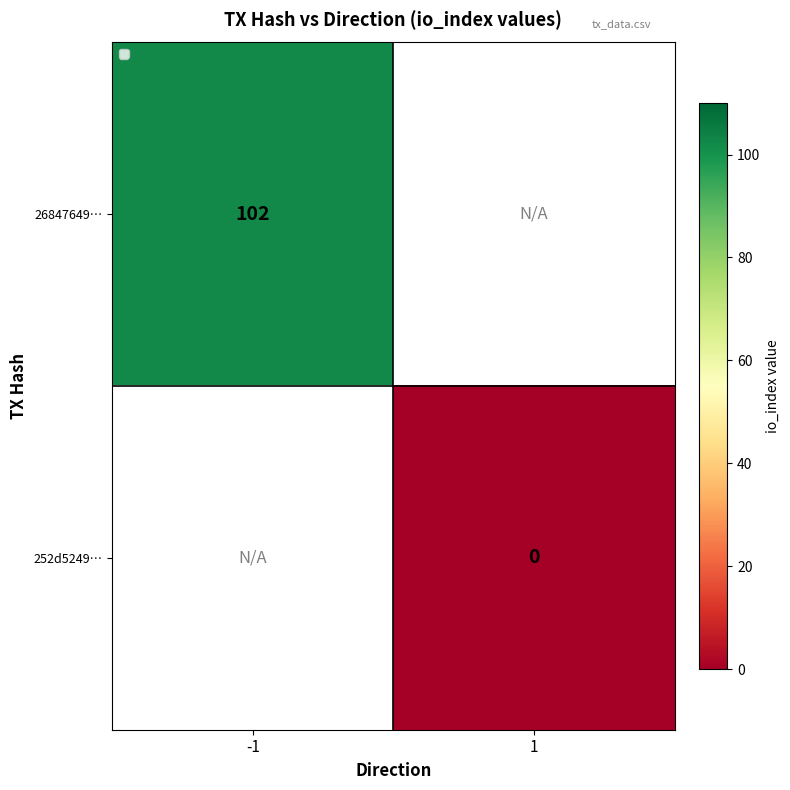

Is it true that 26847649… equals 180 at -1?

False